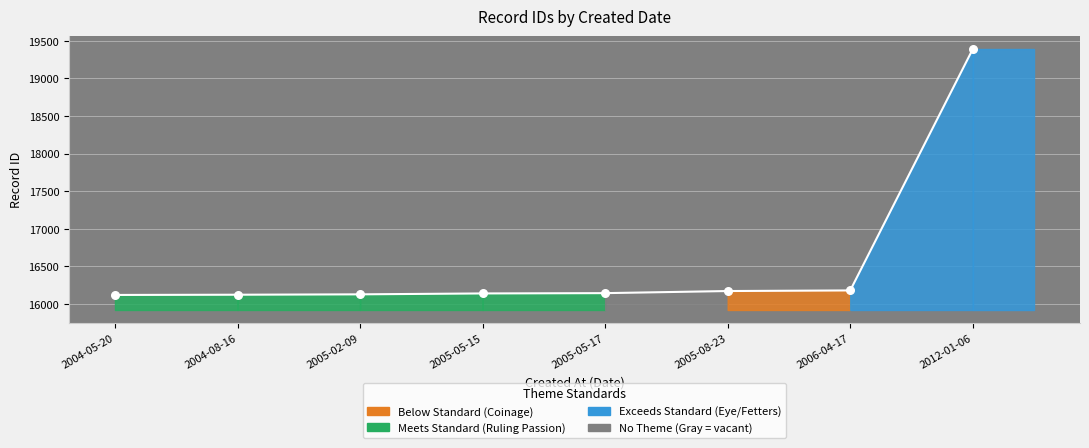

What is the change in value from 2005-05-15 to 2005-08-23?

+32